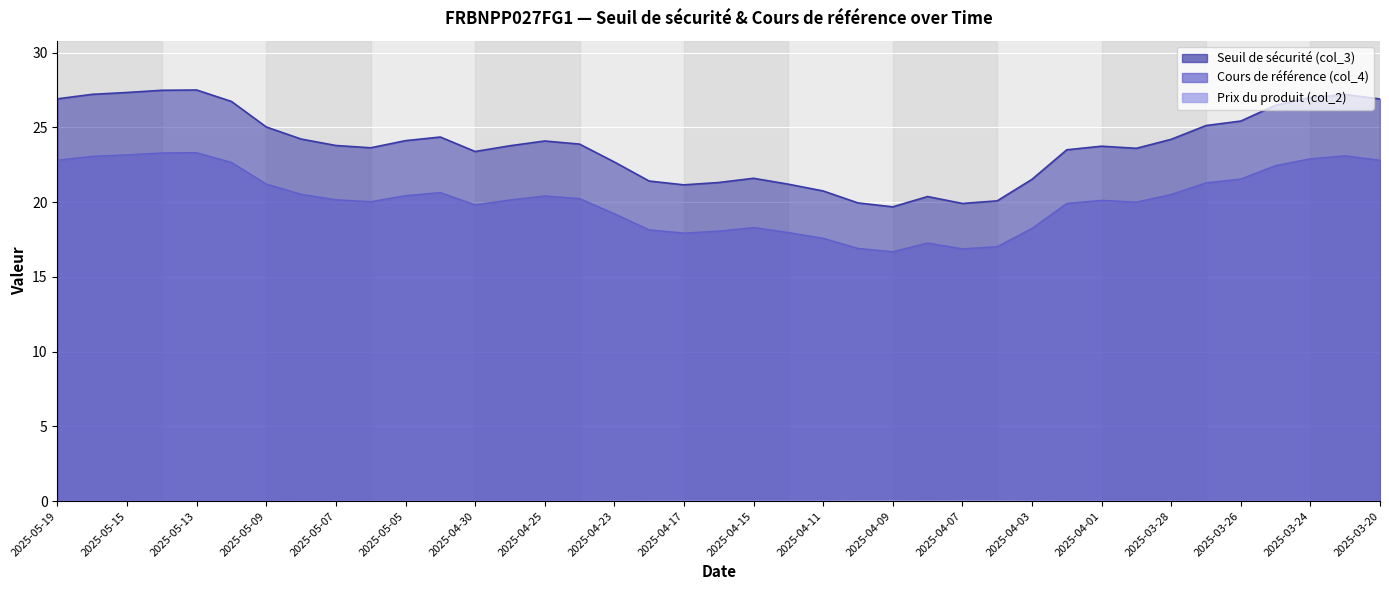

What position from the right is 2025-03-28?

7